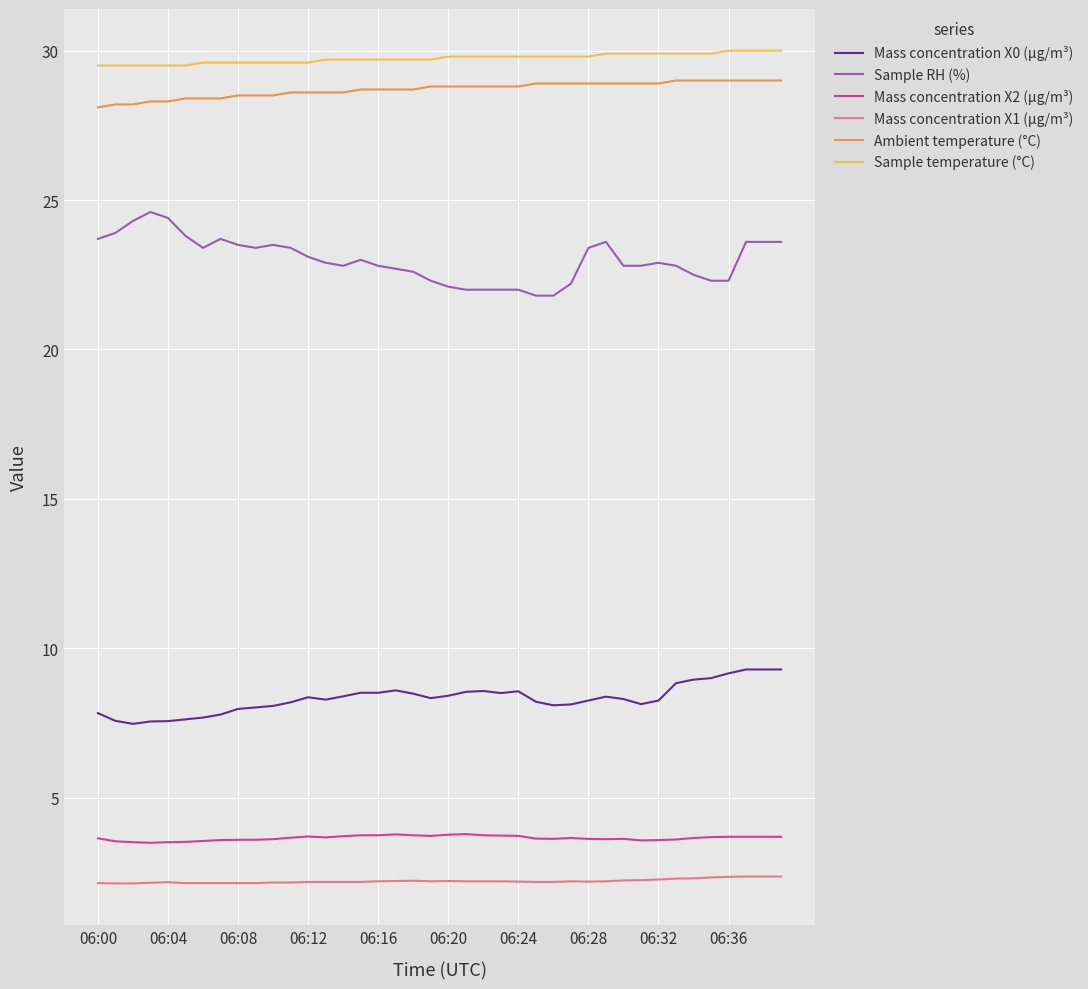

True or false: Sample temperature (°C) and Sample RH (%) cross at least once.

False